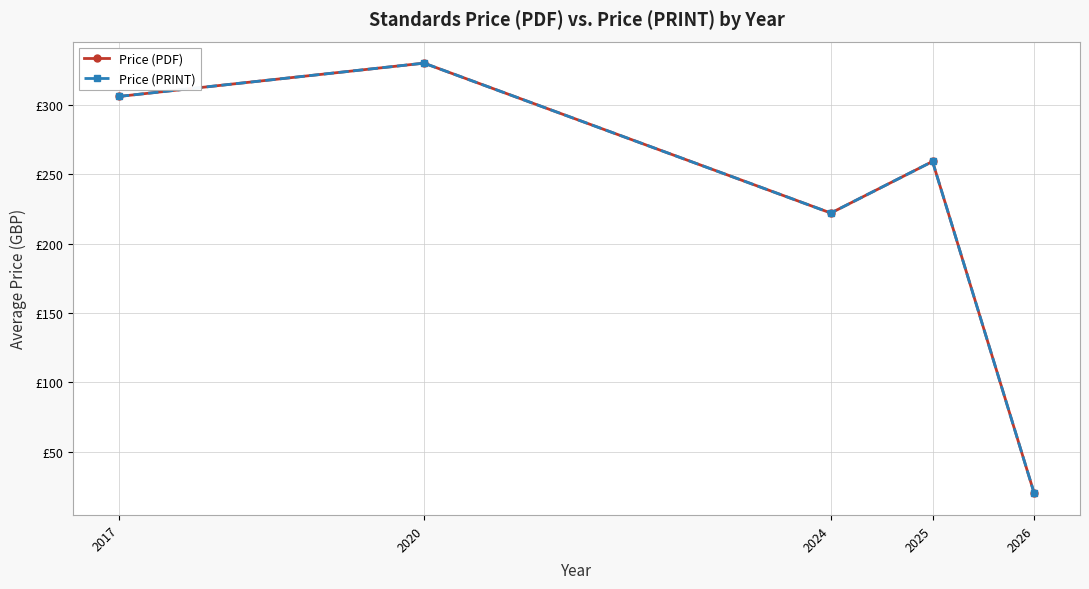

Does the chart have visible grid lines?

Yes